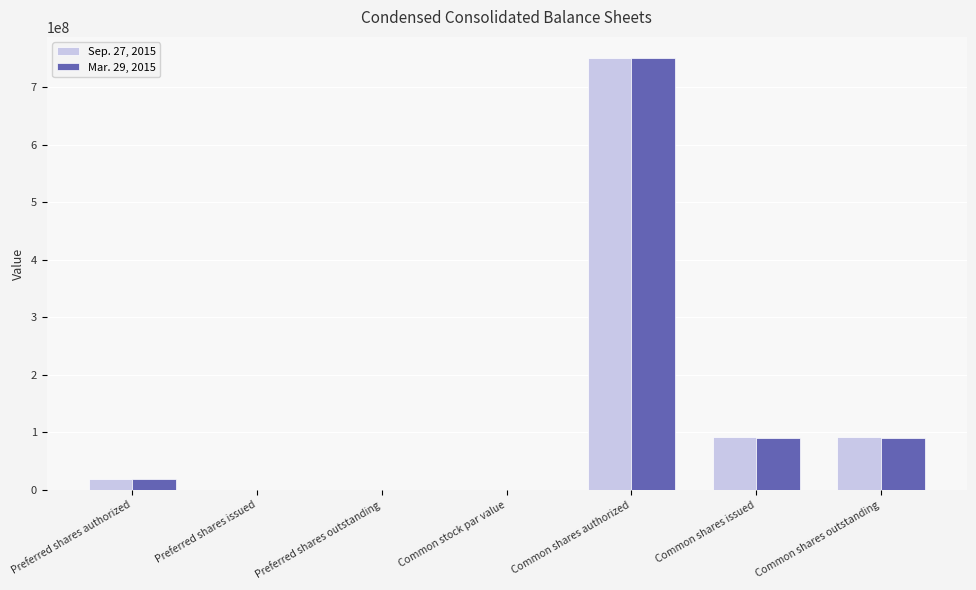

The value of Sep. 27, 2015 at Preferred shares outstanding is -357746455.1. True or false?

False